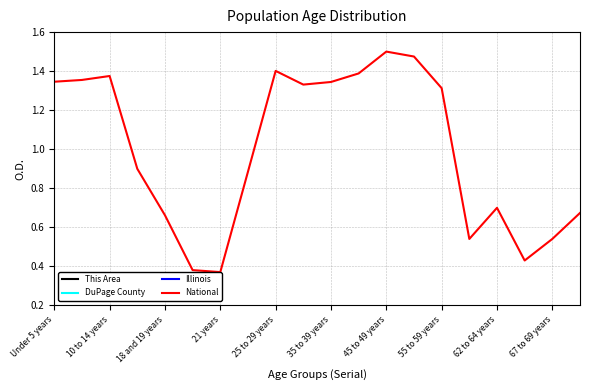

Is the value of DuPage County at 10 greater than the value of National at 17?

No